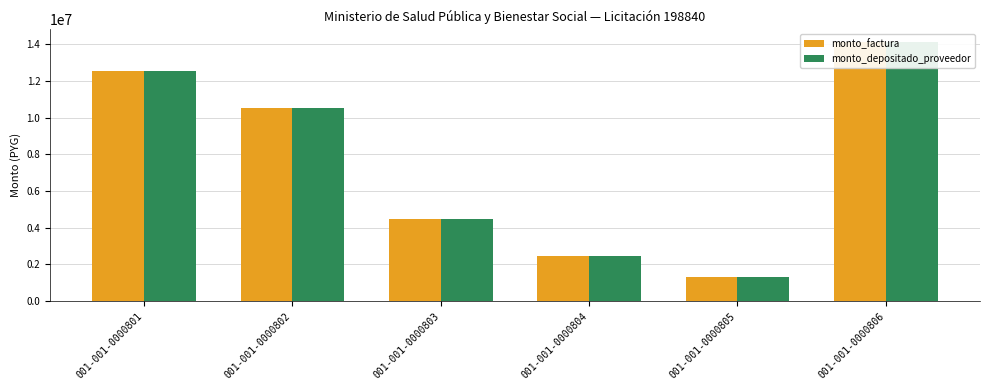

How many bars are there in each group?

2